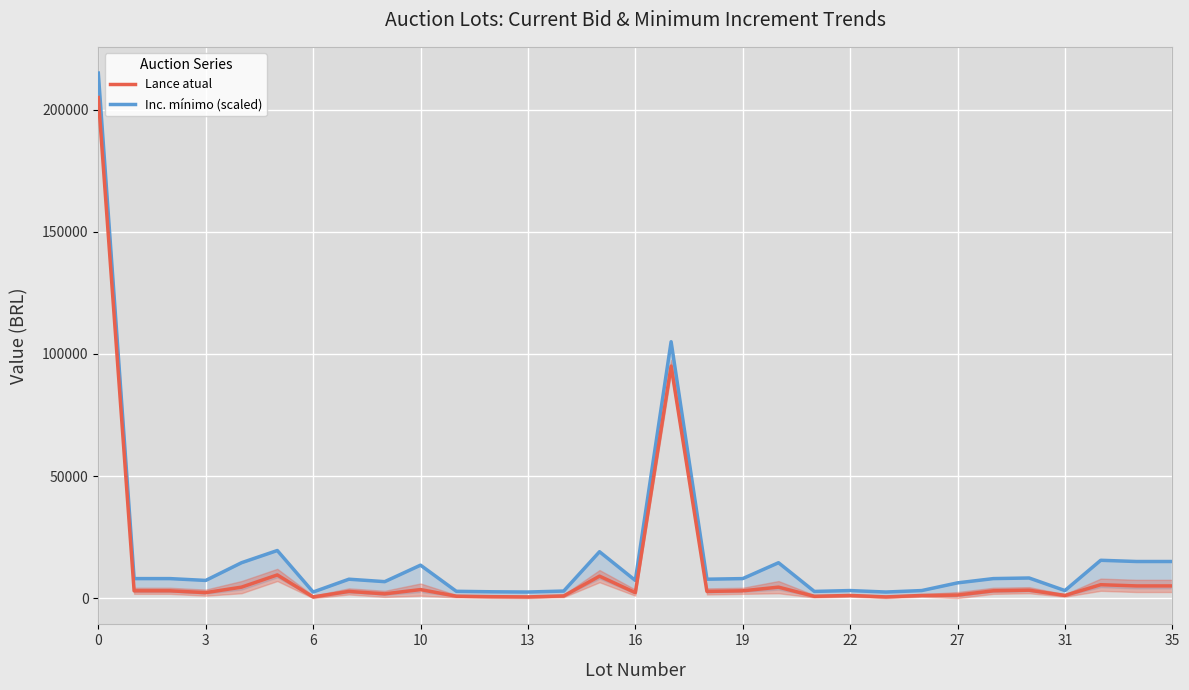

True or false: Inc. mínimo (scaled) has a value of 1853 at 22.

False